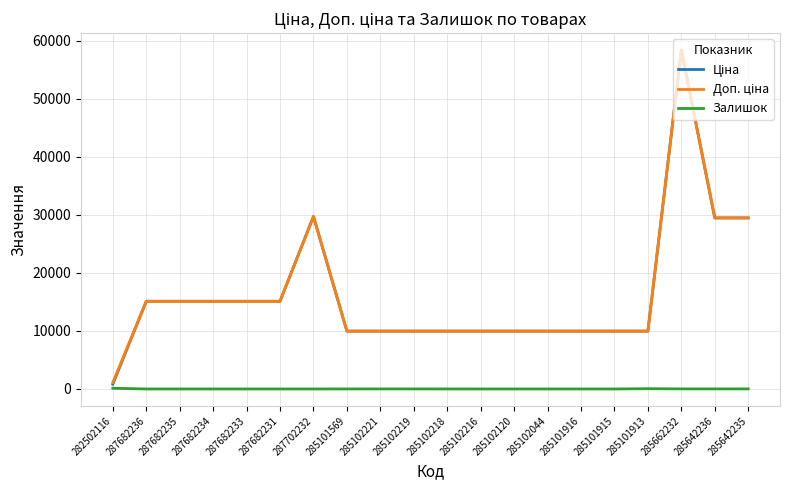

At which category does the chart reach its peak across all series?

285662232